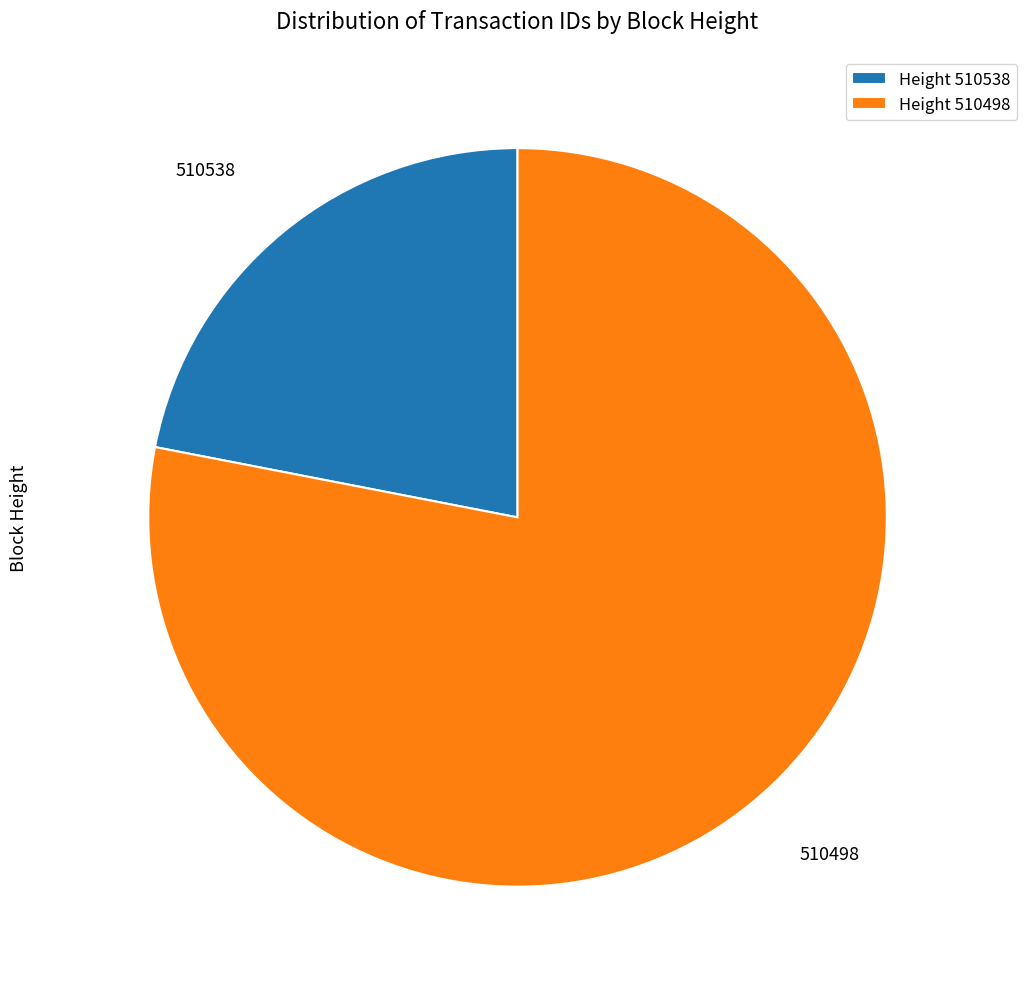

Is the sum of Height 510498 and Height 510538 greater than half?

Yes